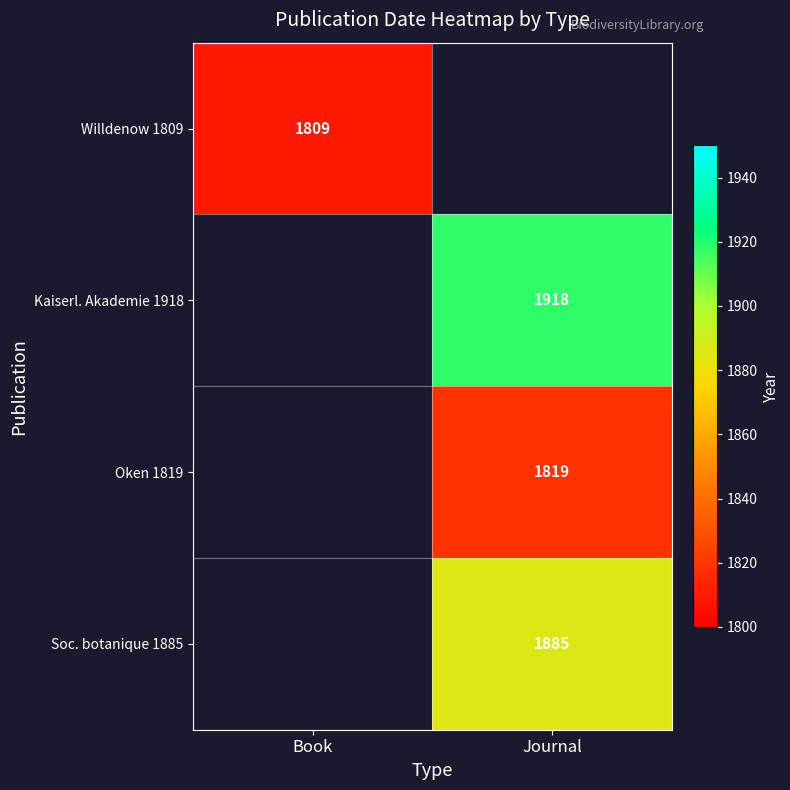

Is the value of Kaiserl. Akademie 1918 at Journal greater than the value of Soc. botanique 1885 at Journal?

Yes